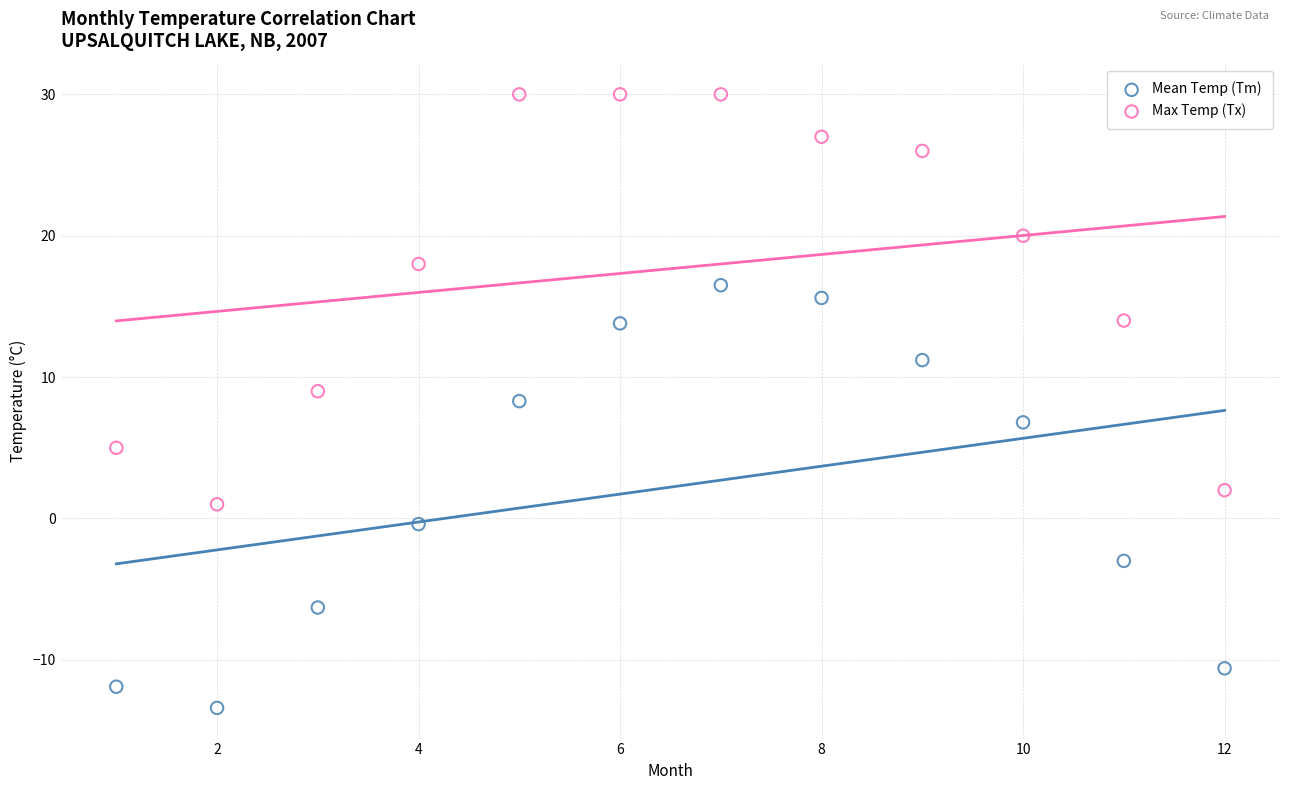

Across all data points, what is the range of Y values (max minus min)?

43.4